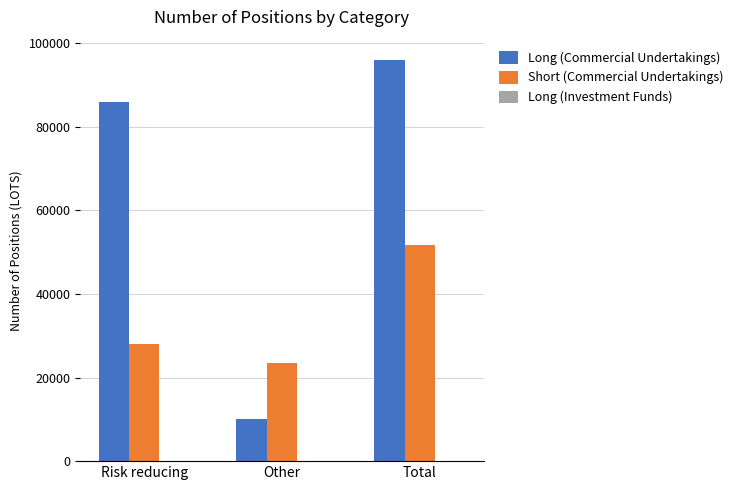

What is the sum of the Long (Commercial Undertakings) values at Risk reducing and Other?

96006.0